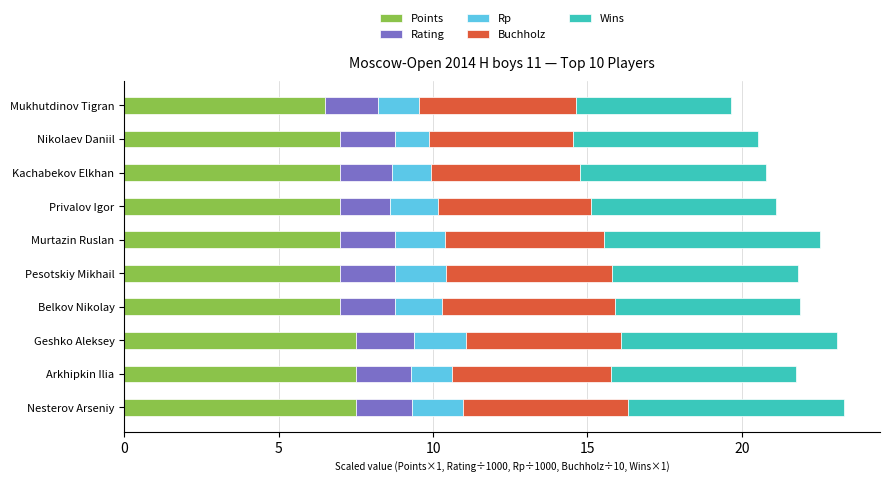

What is the sum of the Points values at Murtazin Ruslan and Nikolaev Daniil?

14.0